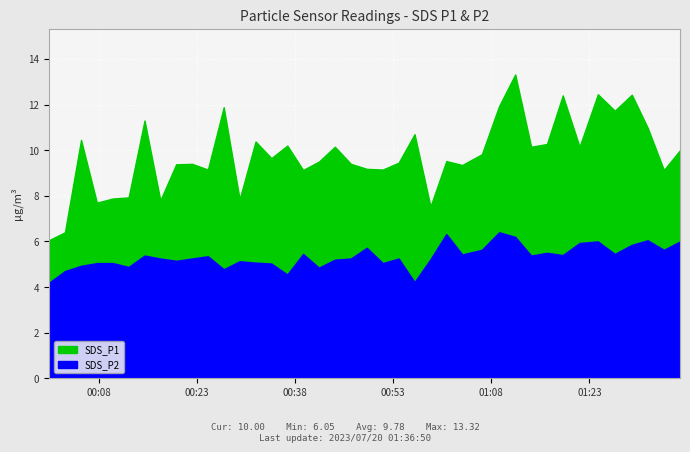

What is the difference between the maximum and minimum values in the SDS_P1 series?

7.3